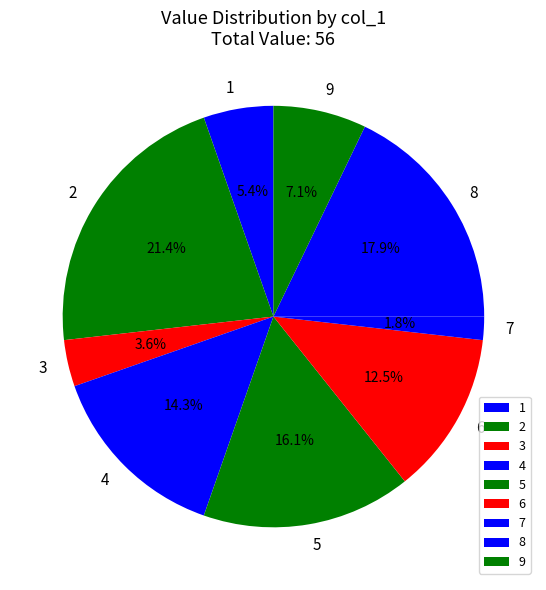

To the nearest percent, what is the average slice percentage?

11%